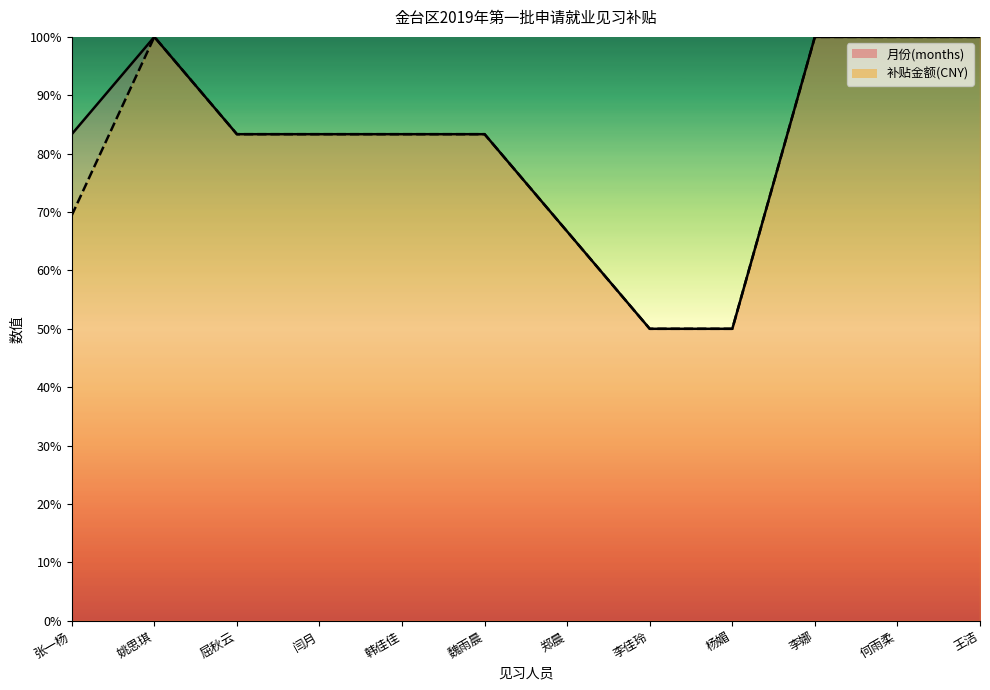

What is the label of the 11th point from the left?

何雨柔